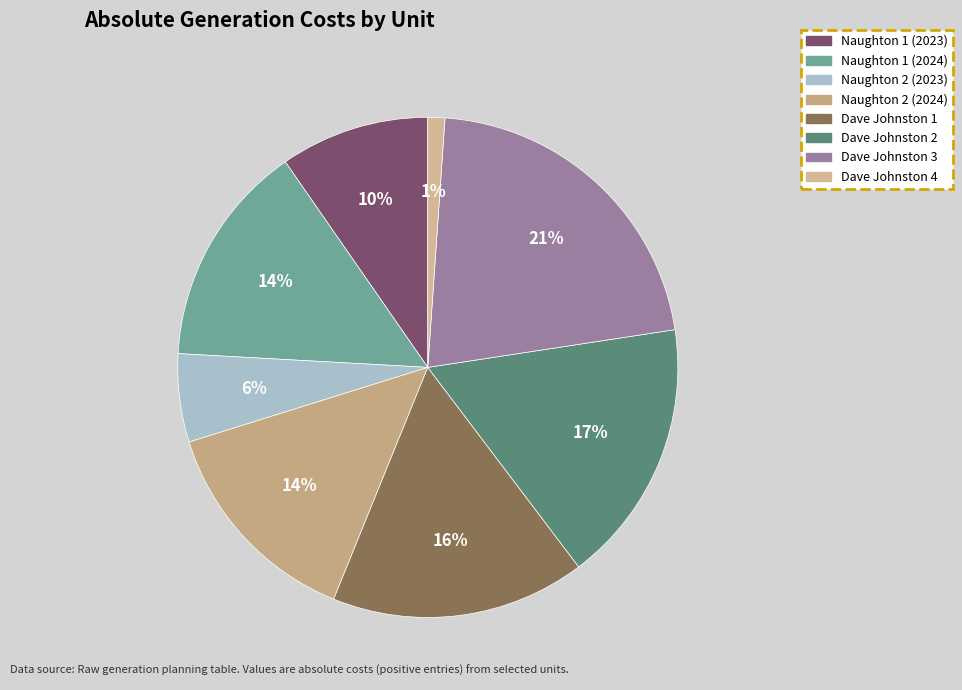

How many segments does this pie chart have?

8